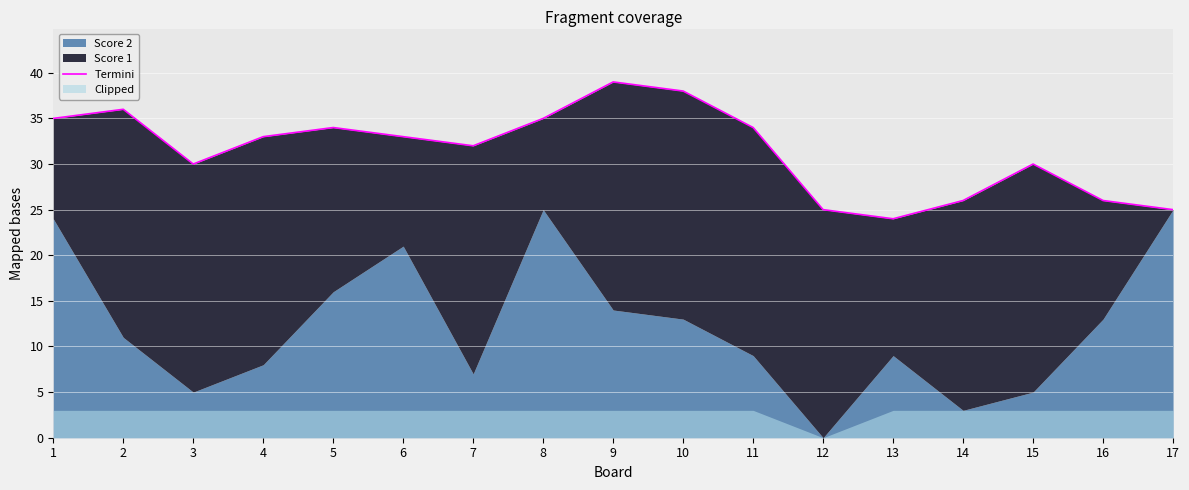

True or false: the data shows 30 at 15.

True